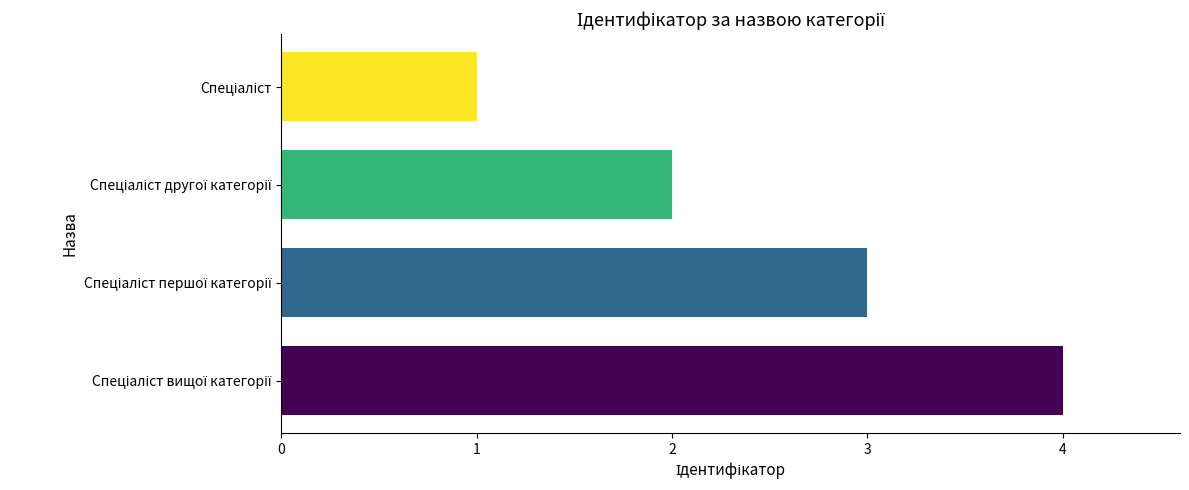

What is the maximum value shown in the chart?

4